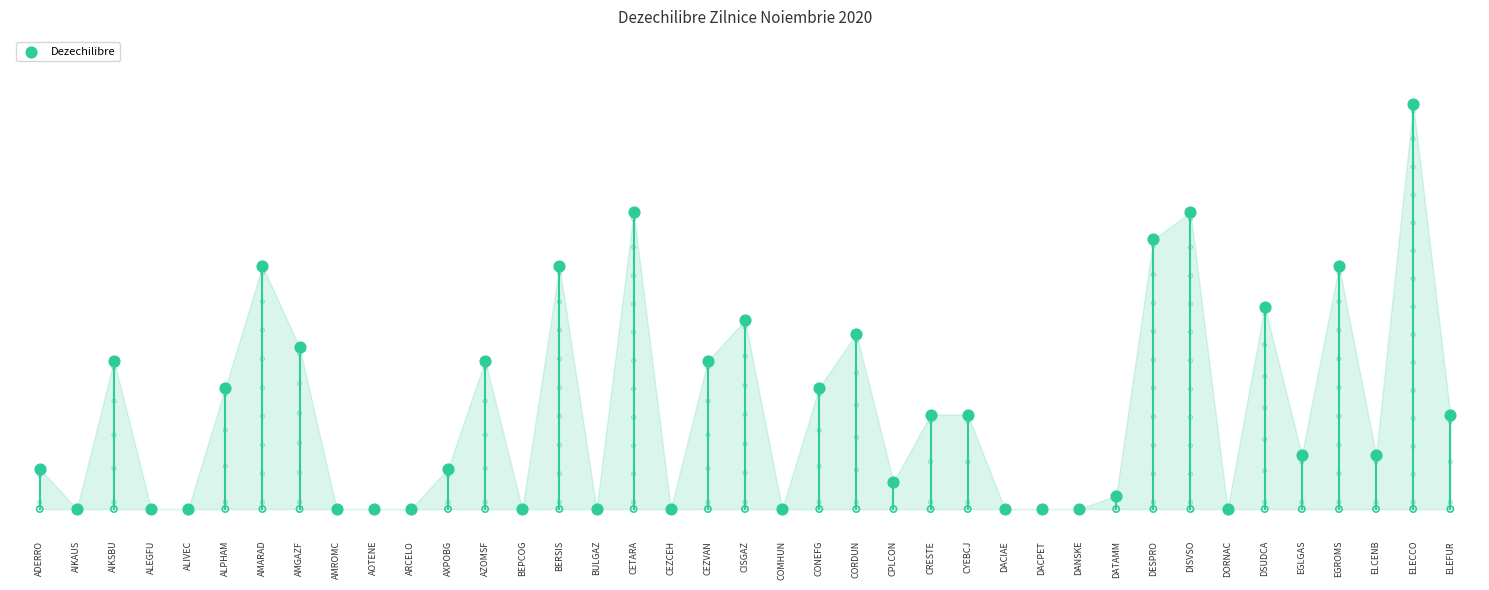

Between AZOMSF and BERSIS, which is larger?

BERSIS